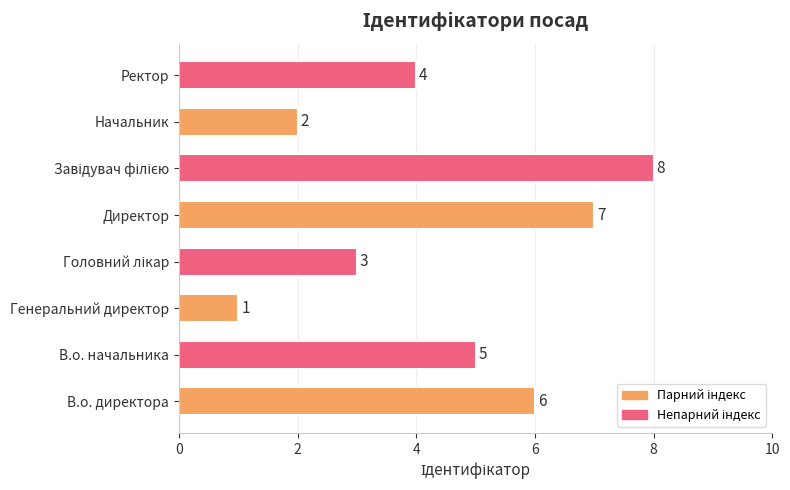

Count the values in the range 3 to 7.

5